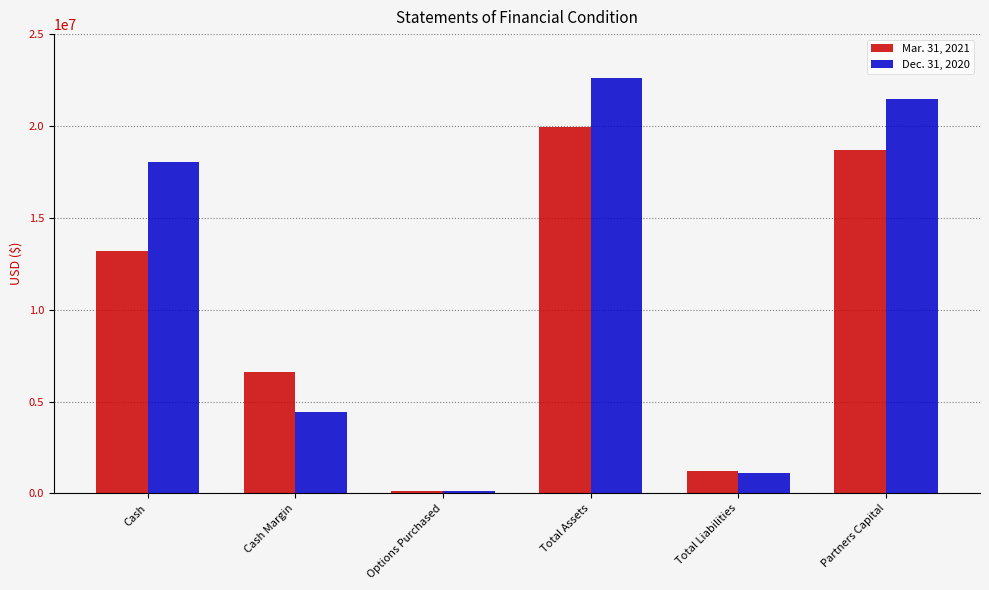

Is the value of Dec. 31, 2020 at Total Liabilities greater than the value of Mar. 31, 2021 at Options Purchased?

Yes